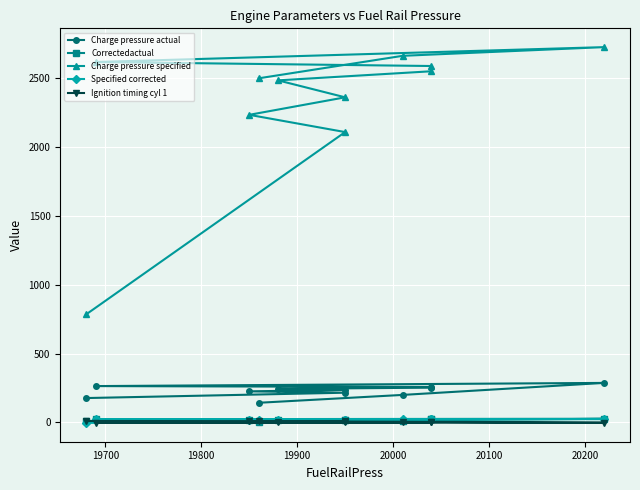

What is the difference between the second highest and second lowest values in the Charge pressure specified series?

553.0